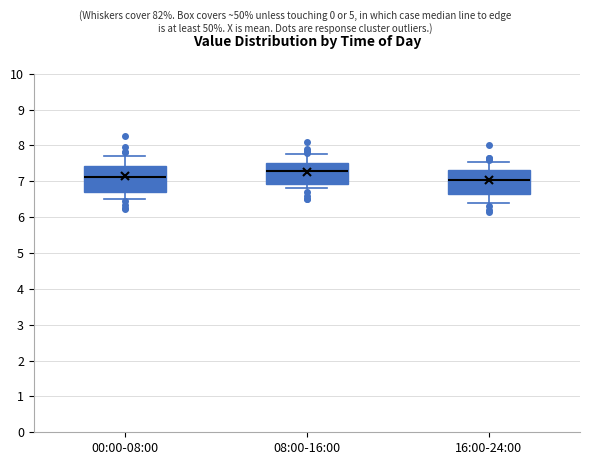

Which box's median line is the highest?

08:00-16:00